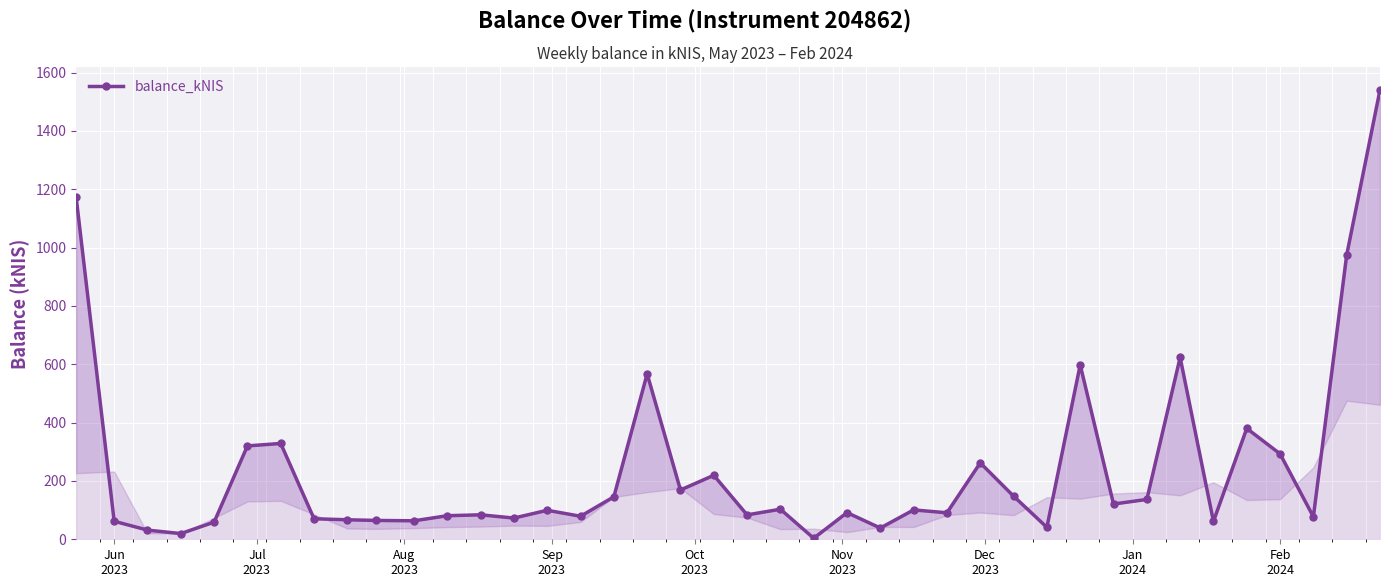

What is the smallest value displayed?

3.5